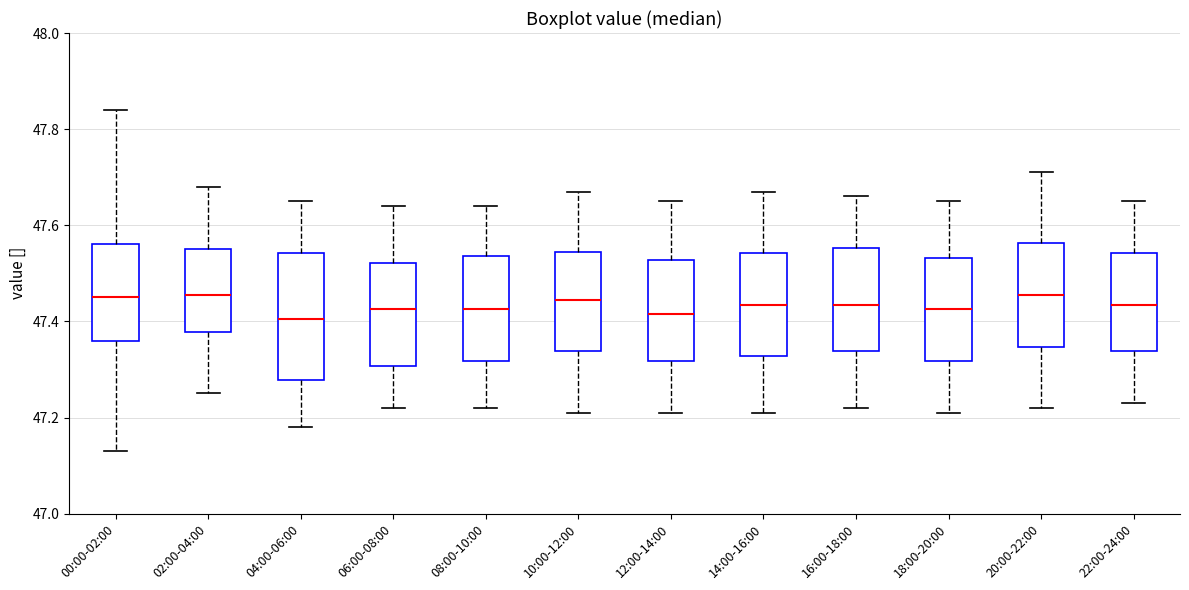

Where does the lower whisker of the box for 22:00-24:00 end on the y-axis? The values are not printed on the chart, so give them approximately, as read against the axis.

47.24